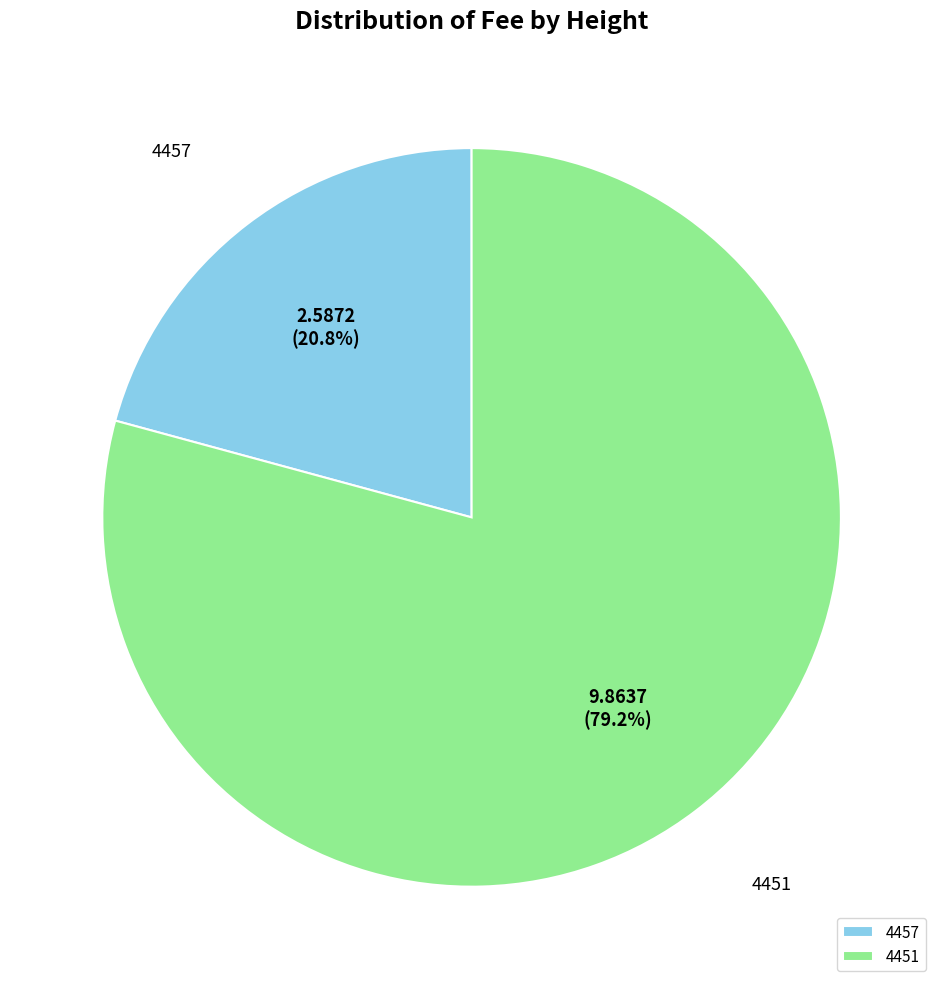

Between 4457 and 4451, which is larger?

4451